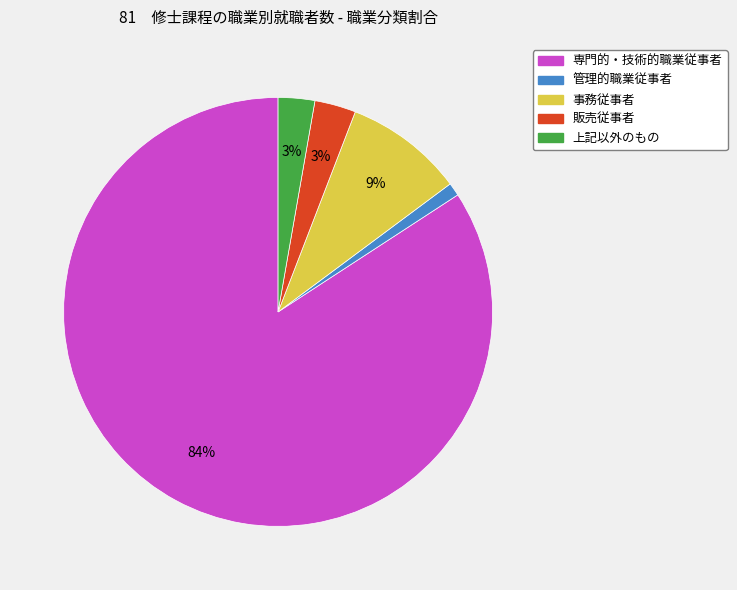

What is the ratio of the value at 事務従事者 to the value at 管理的職業従事者?

9.0